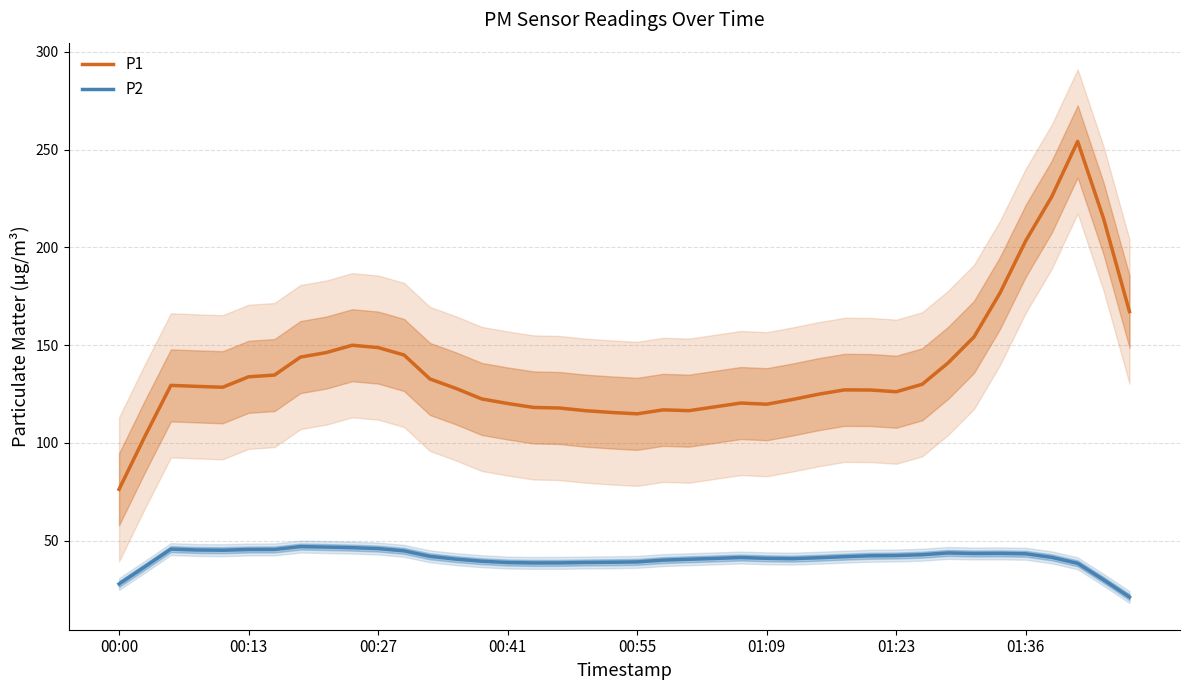

What is the difference between the second highest and minimum values in the P2 series?

25.6